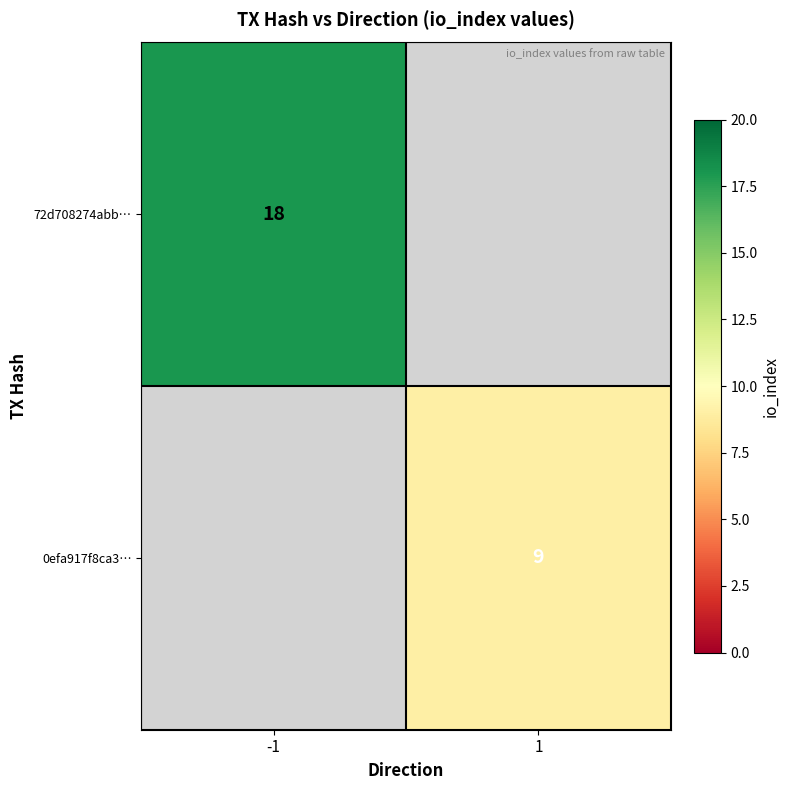

The 72d708274abb… series shows 9 at -1. True or false?

False